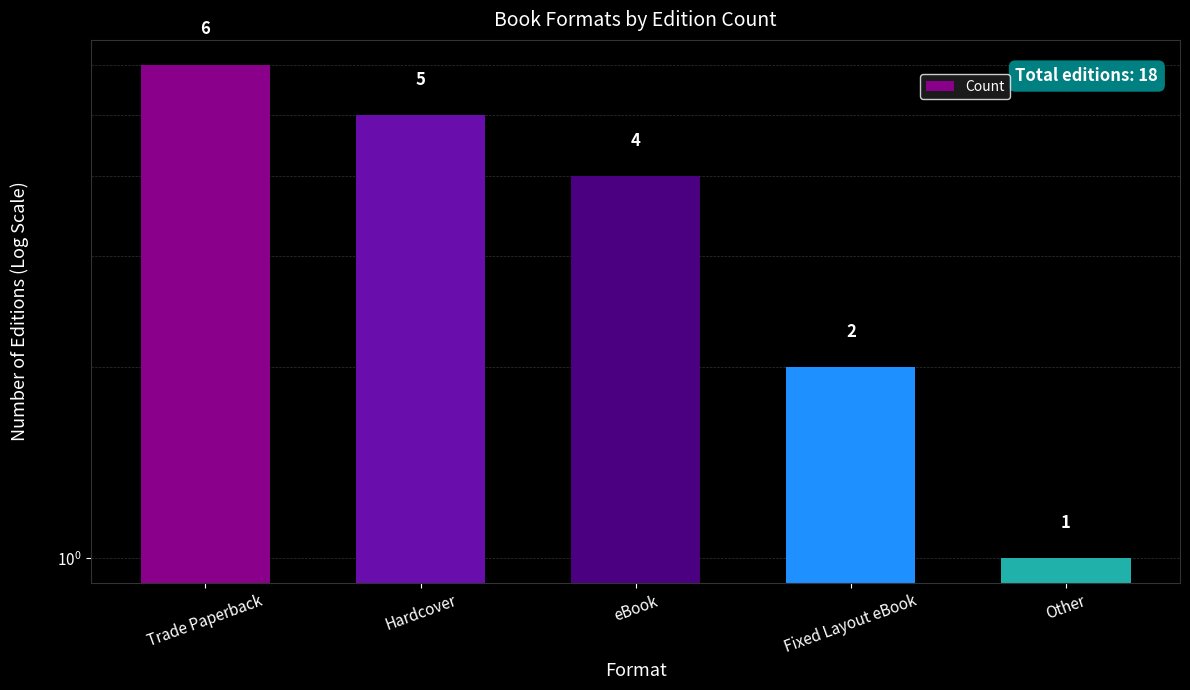

Read the value at Other.

1